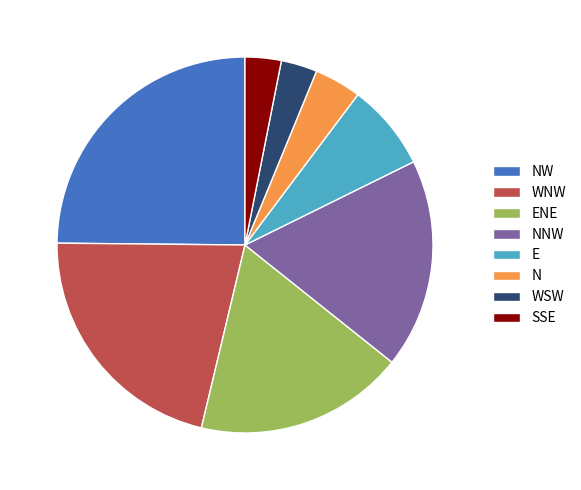

Does any single category account for the majority?

No